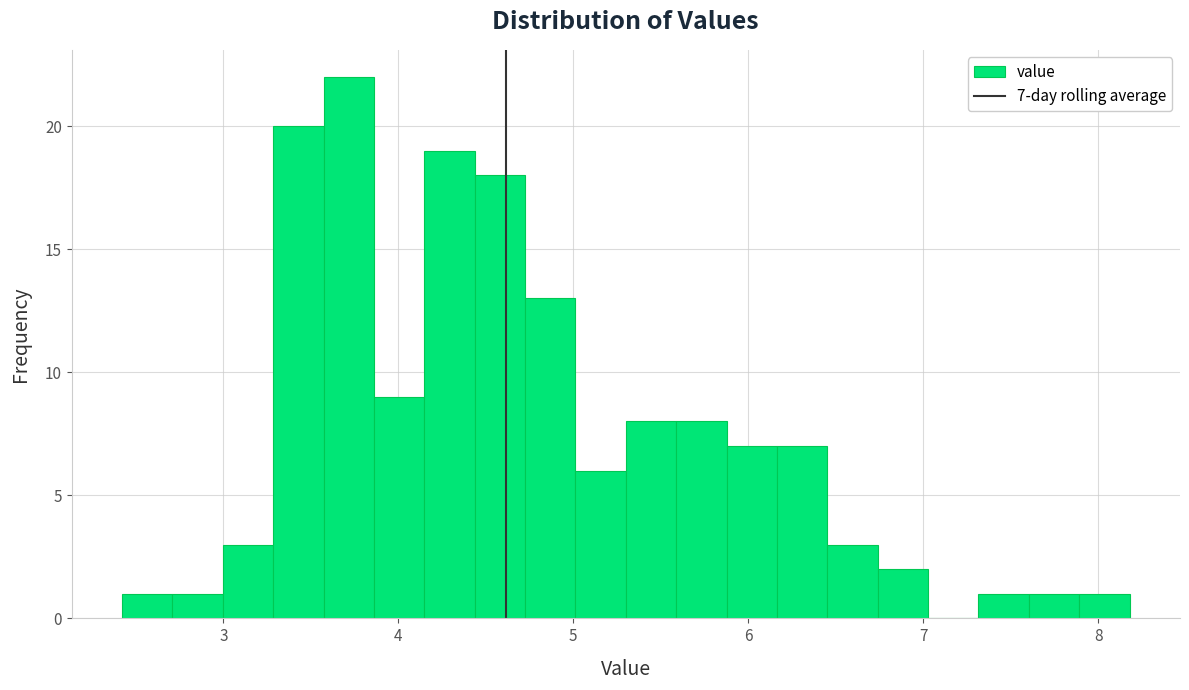

Read against the x-axis, roughly where is the centre of the tallest bar?

3.7